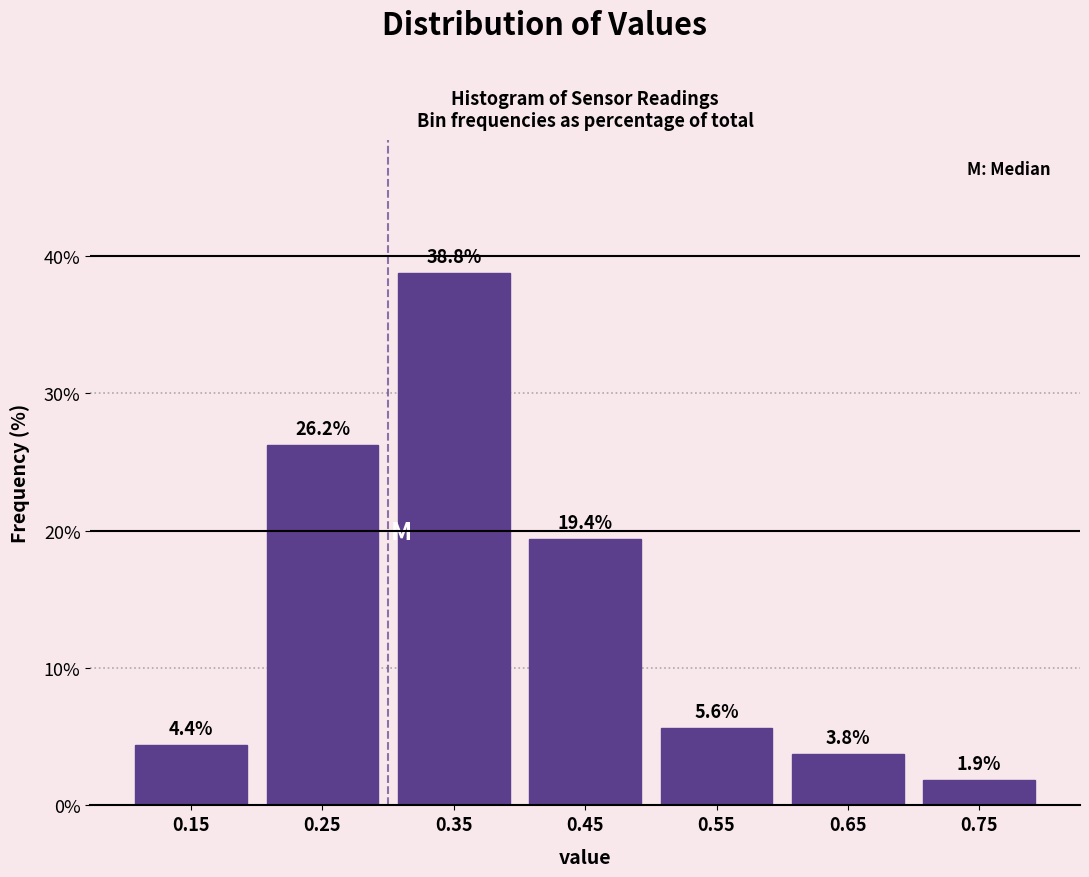

Reading left to right, transcribe this chart: for each bar, give the range it covers on the x-axis and its height.

0.1 to 0.2: 4.4
0.2 to 0.3: 26.2
0.3 to 0.4: 38.8
0.4 to 0.5: 19.4
0.5 to 0.6: 5.6
0.6 to 0.7: 3.8
0.7 to 0.8: 1.9